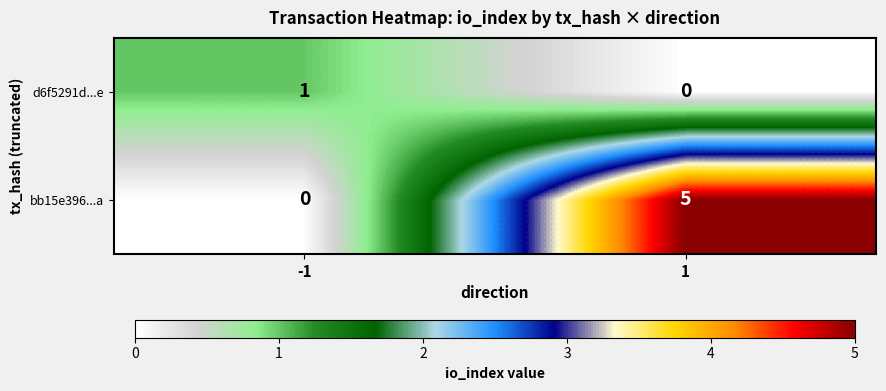

What is the maximum value for bb15e396...a?

5